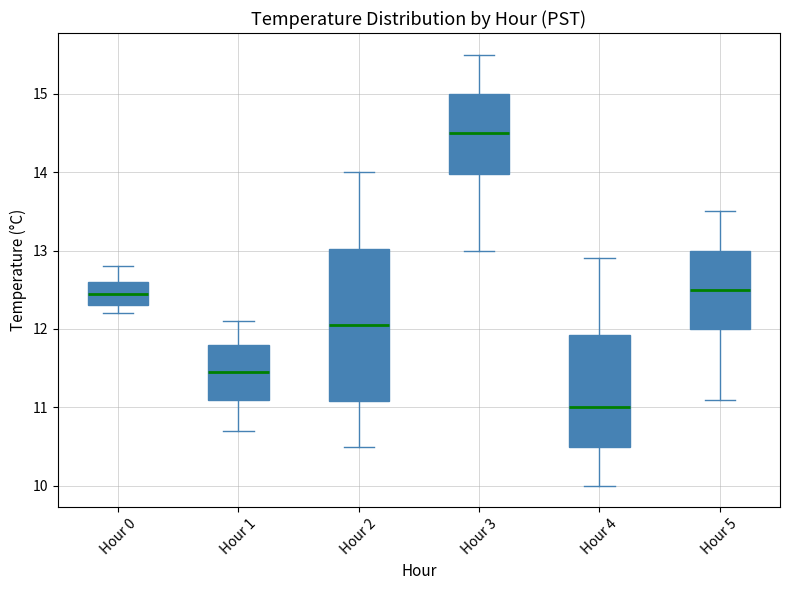

Where is the lower edge of the box for Hour 2 on the y-axis? The values are not printed on the chart, so give them approximately, as read against the axis.

11.1